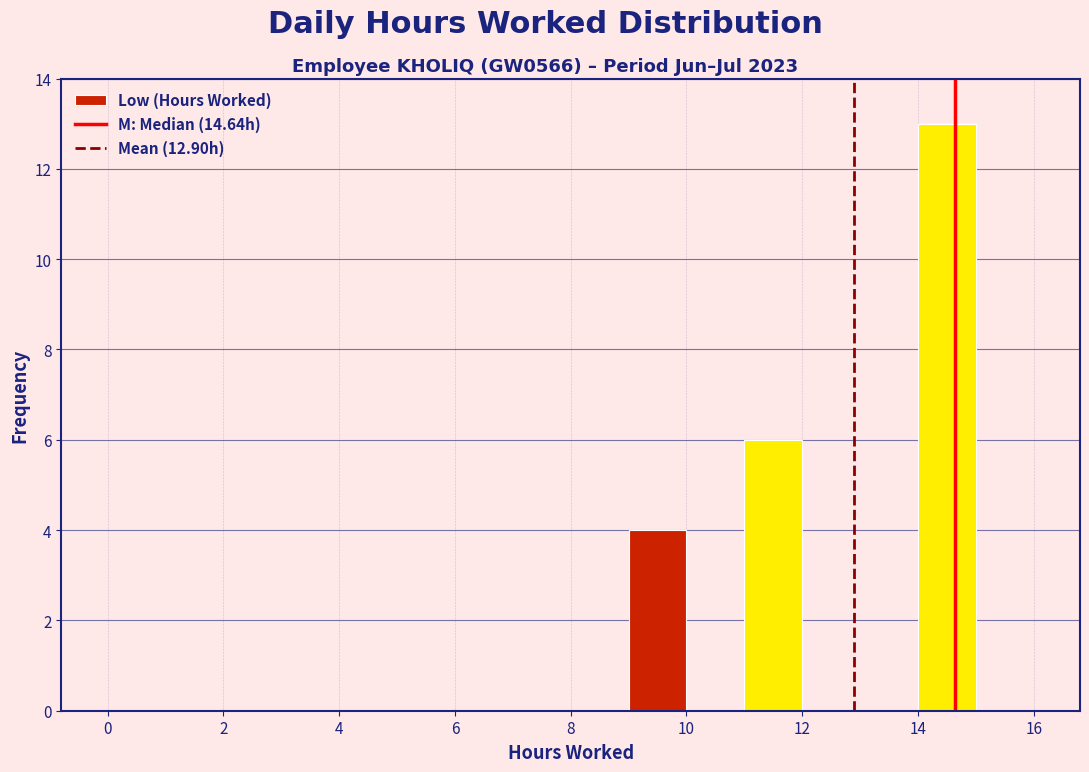

Reading left to right, list every bar in this chart as the range it spans on the x-axis followed by its height. The values are not printed on the chart, so give them approximately, as read against the axis.

0 to 1: 0
1 to 2: 0
2 to 3: 0
3 to 4: 0
4 to 5: 0
5 to 6: 0
6 to 7: 0
7 to 8: 0
8 to 9: 0
9 to 10: 4
10 to 11: 0
11 to 12: 6
12 to 13: 0
13 to 14: 0
14 to 15: 13
15 to 16: 0